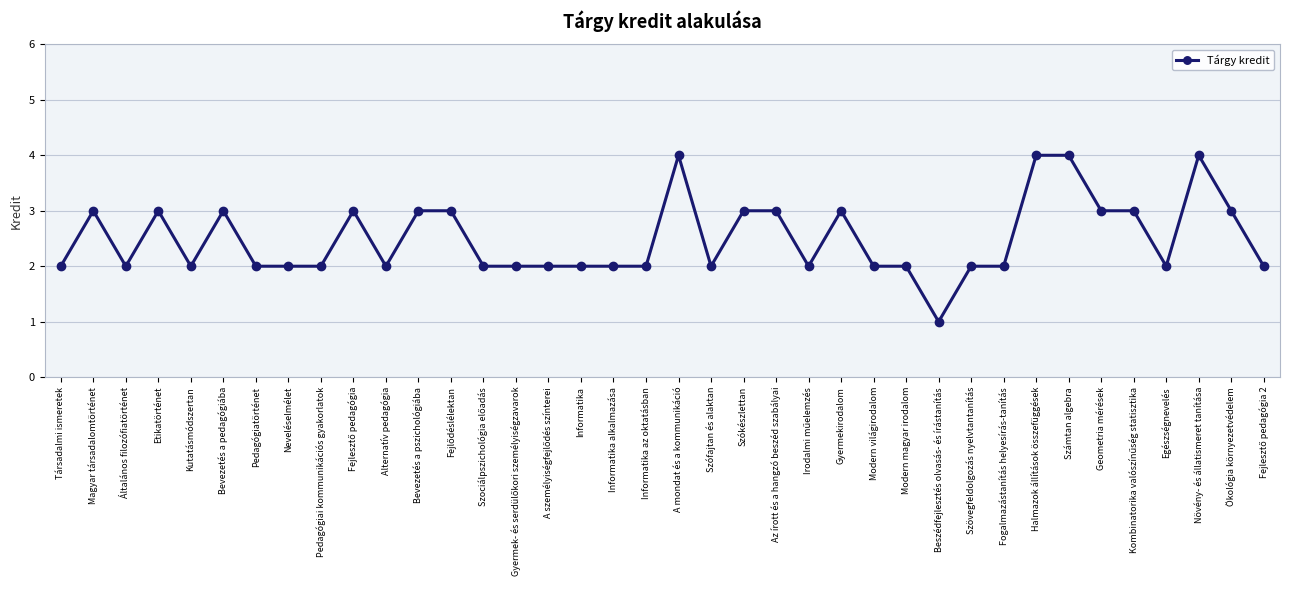

Approximately how many times larger is the value at Ökológia környezetvédelem compared to Bevezetés a pszichológiába?

1.0